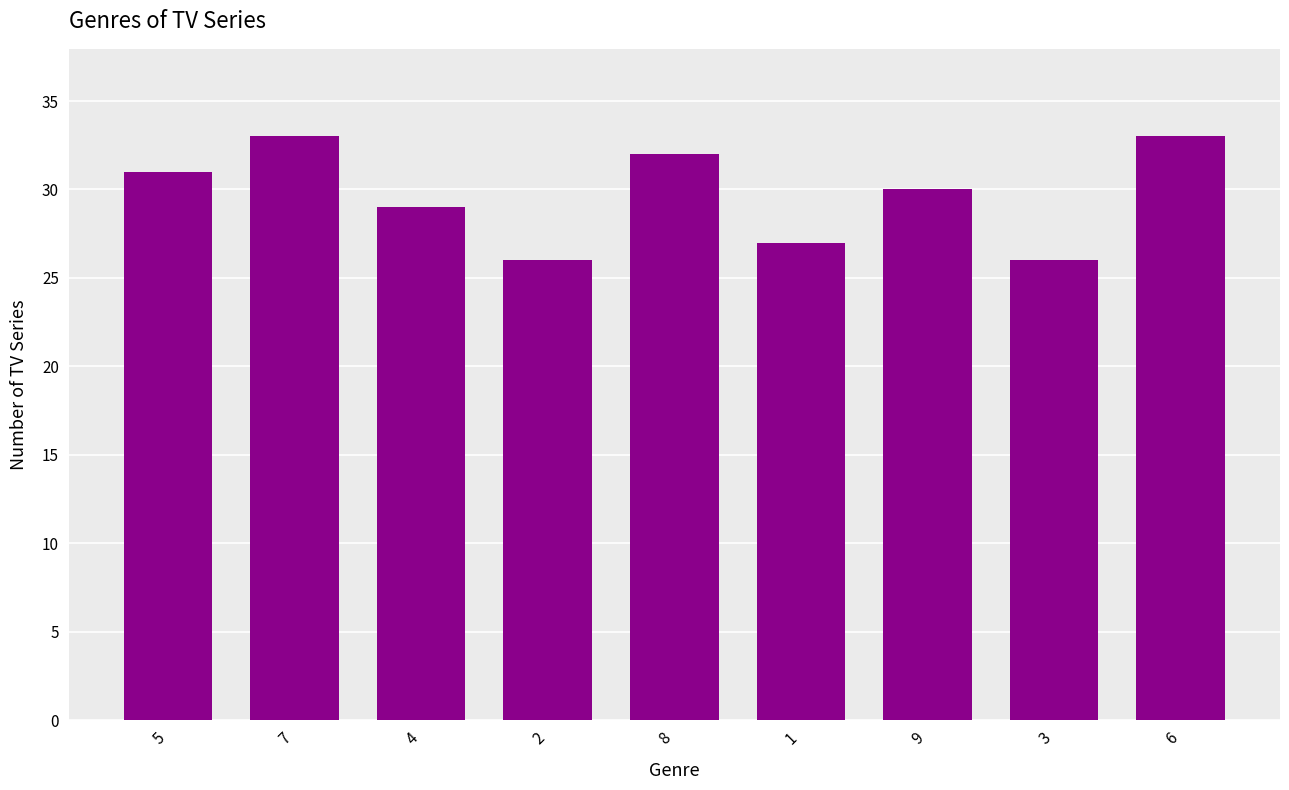

True or false: the data shows 48 at 6.

False